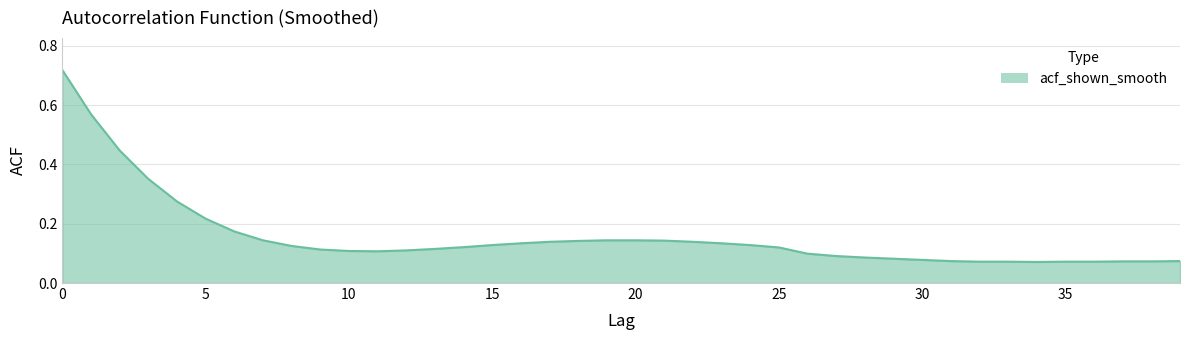

How many lines are shown in the chart?

1